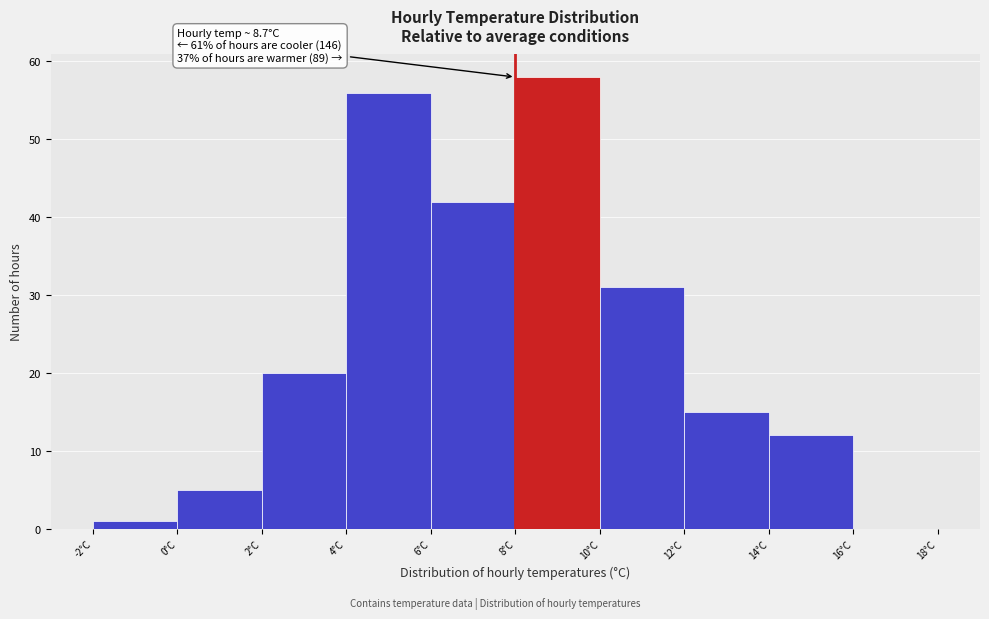

Which range on the x-axis has the tallest bar?

8 to 10